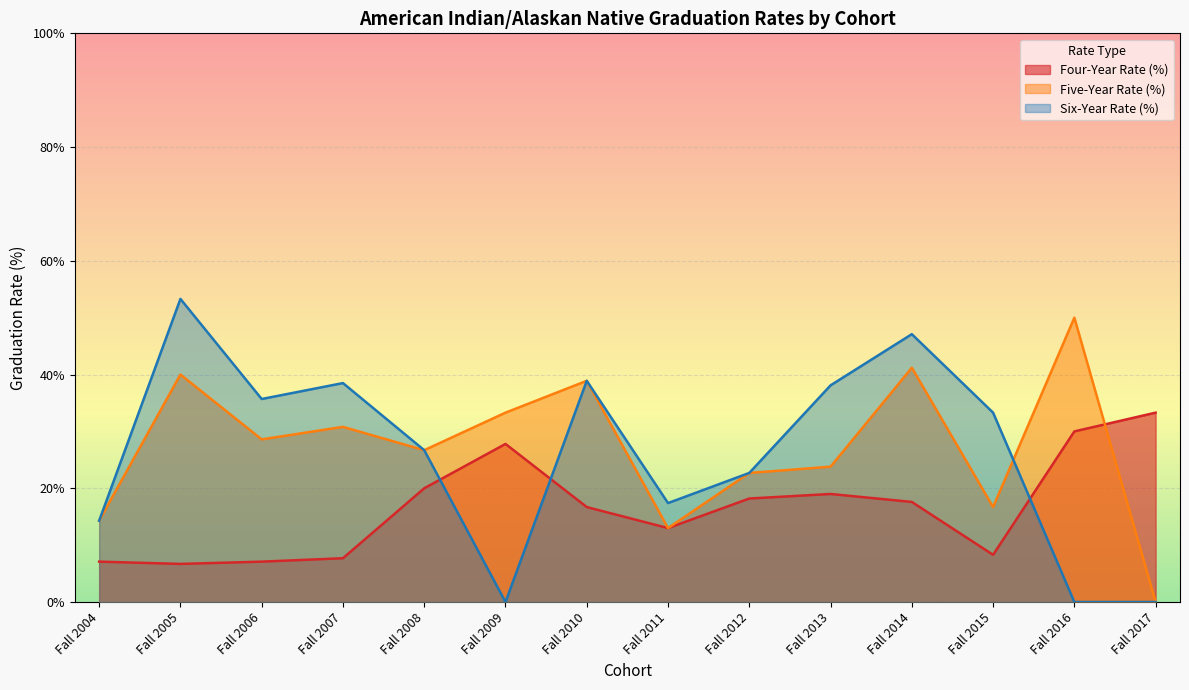

After their last crossing, which series has the higher values: Four-Year Rate (%) or Five-Year Rate (%)?

Four-Year Rate (%)